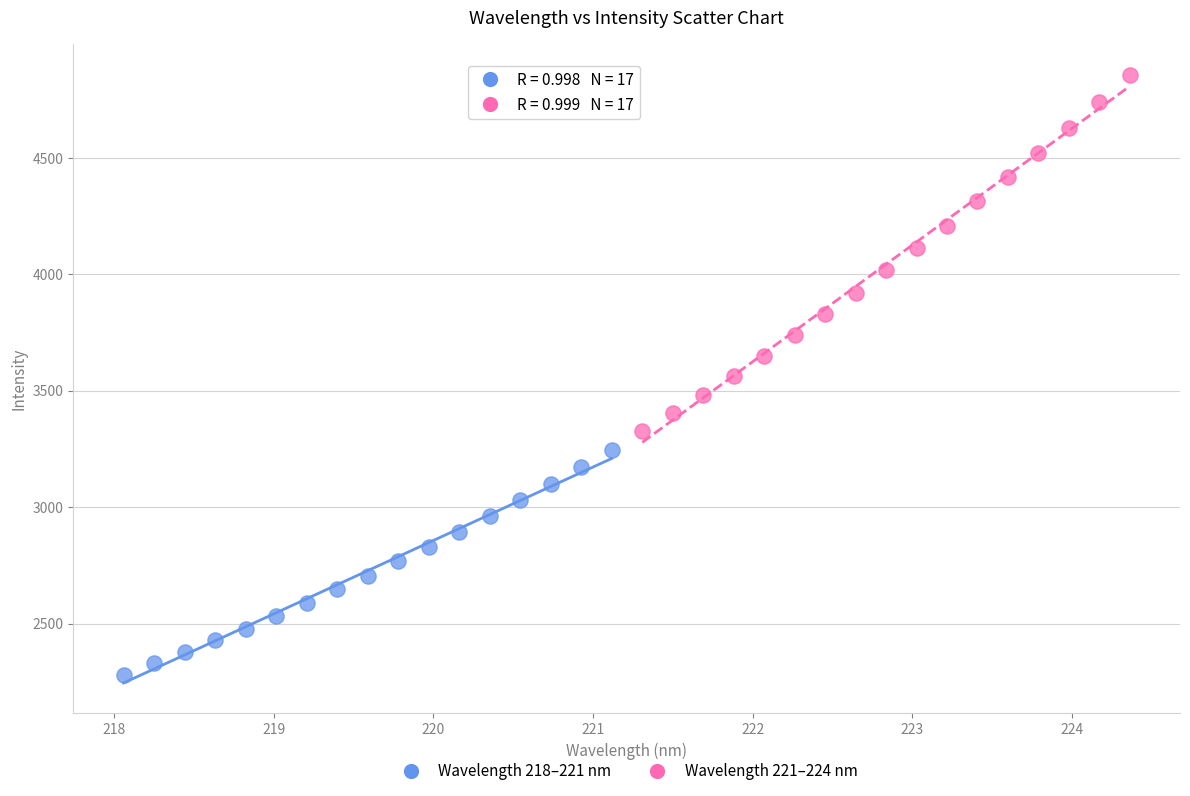

What are all the series names shown in the legend?

Wavelength 218–221 nm, Wavelength 221–224 nm